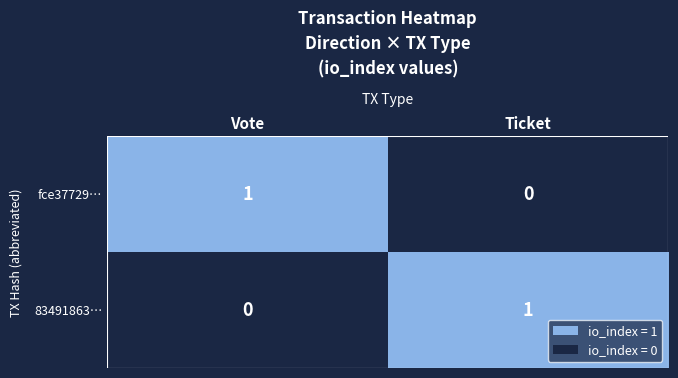

What is the maximum value shown in the chart?

1